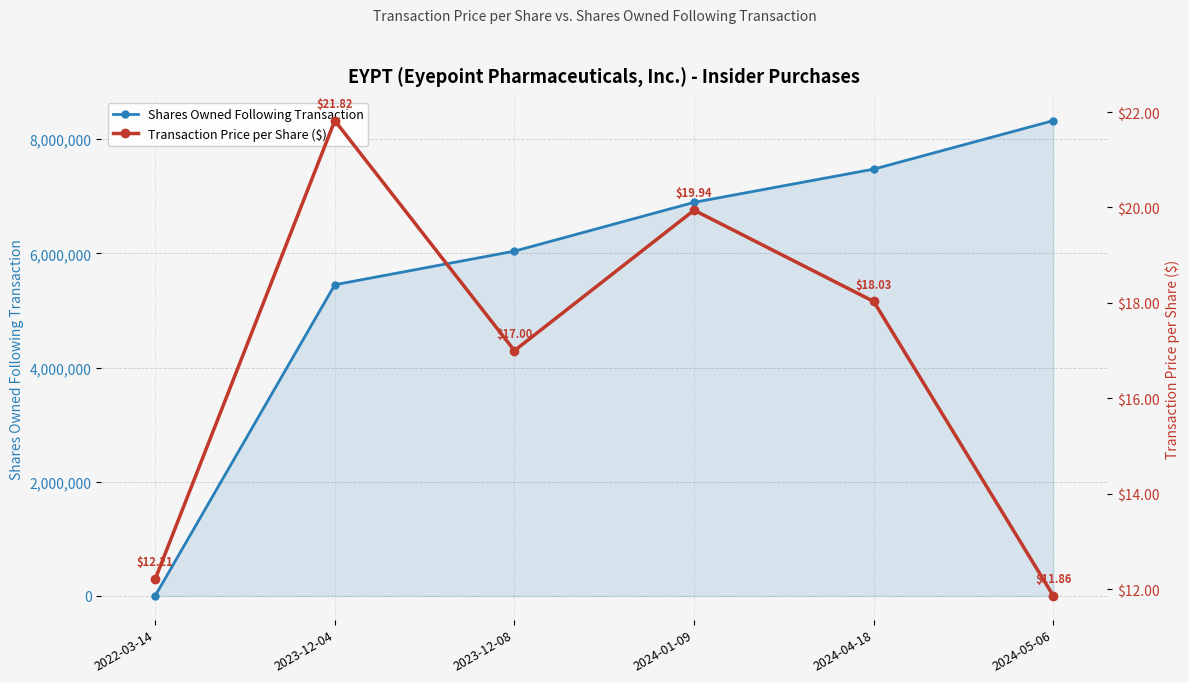

What is the label of the 6th point from the right?

2022-03-14